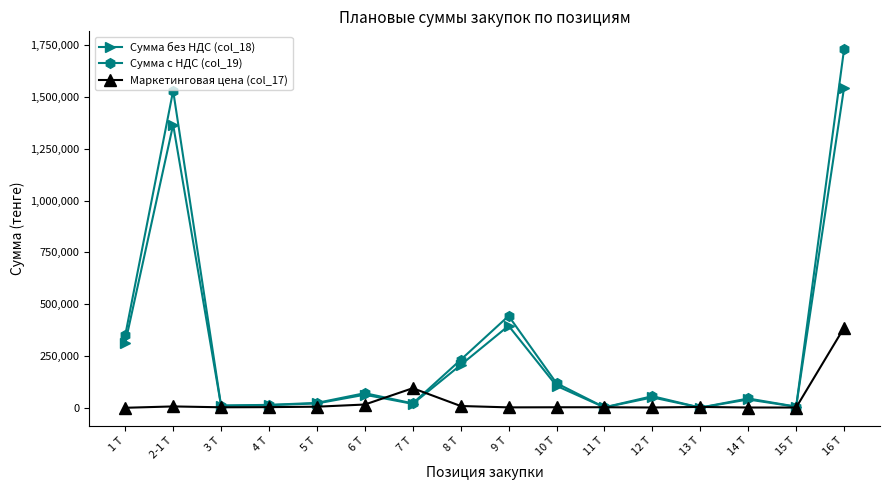

The value of Маркетинговая цена (col_17) at 11 Т is 2605.9. True or false?

True